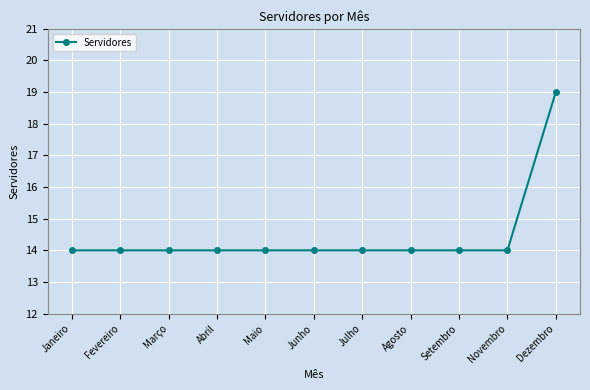

Reading left to right, list all the values displayed in this chart.

14	14	14	14	14	14	14	14	14	14	19